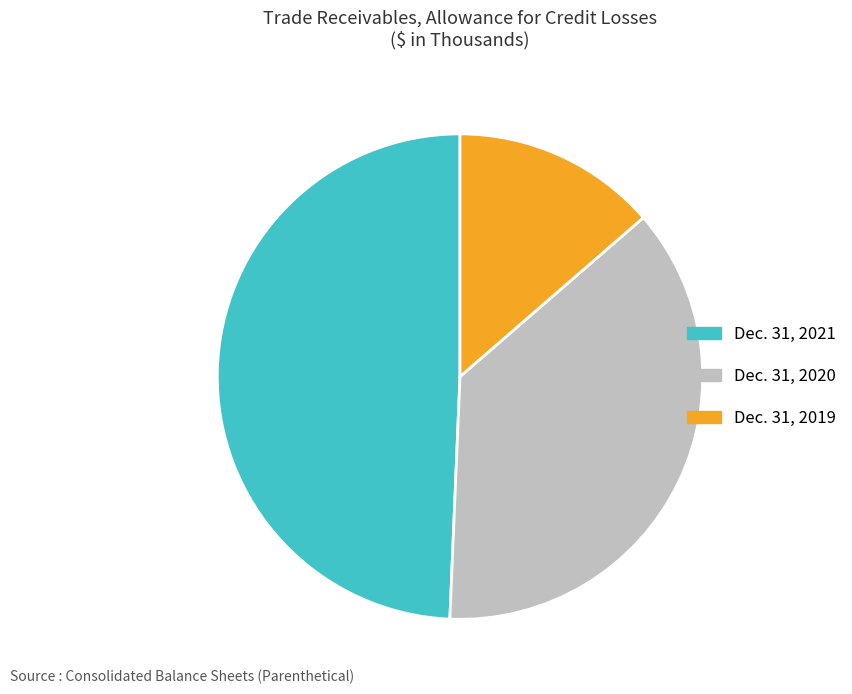

True or false: Dec. 31, 2020 accounts for 47% of the total.

False